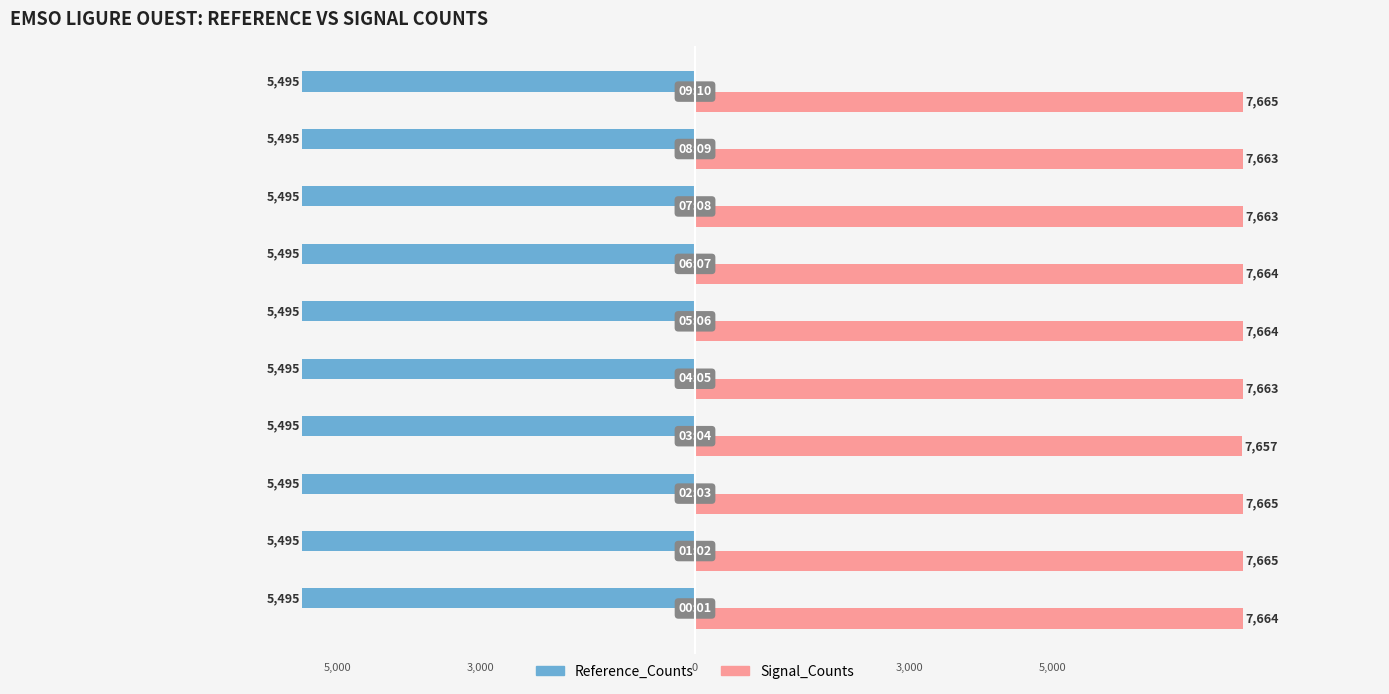

What are all the series names shown in the legend?

Reference_Counts, Signal_Counts